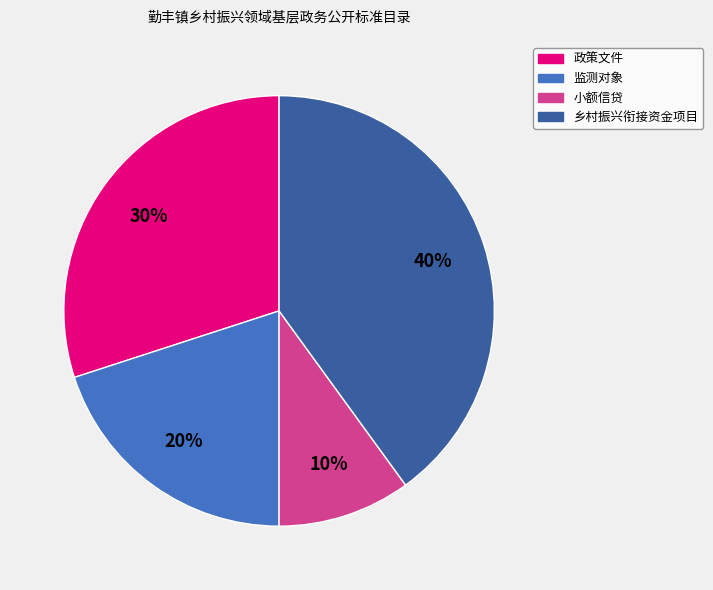

Is it true that 监测对象 is 20% of the pie?

True